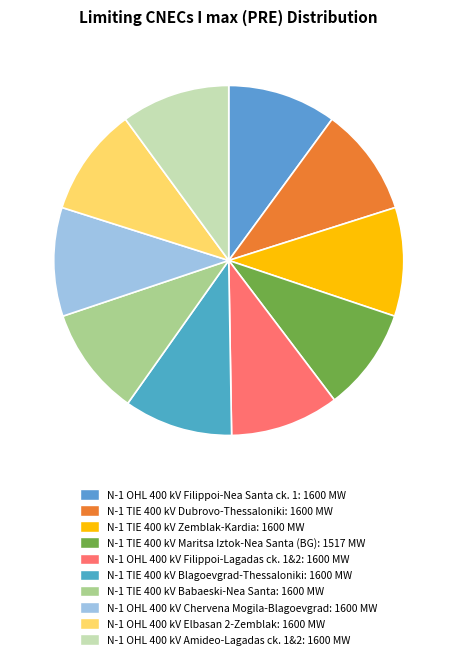

How many slices are in this pie chart?

10